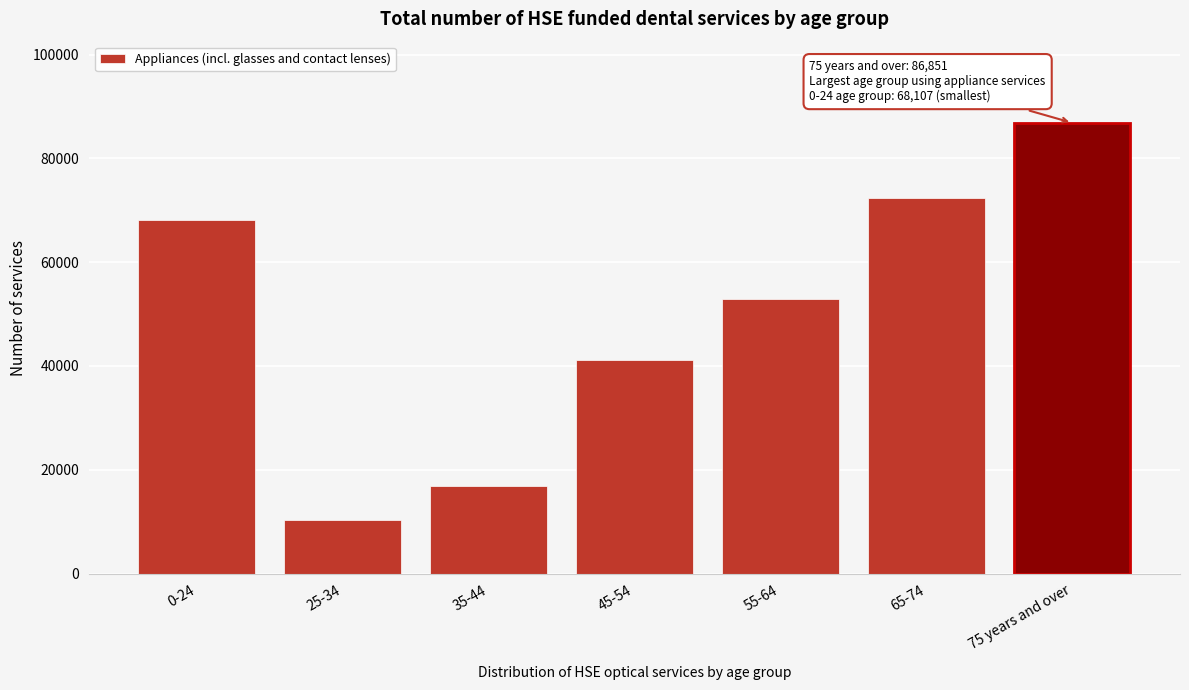

Reading right to left, what are all the values shown in this chart?

86851	72367	52965	41067	16821	10330	68107